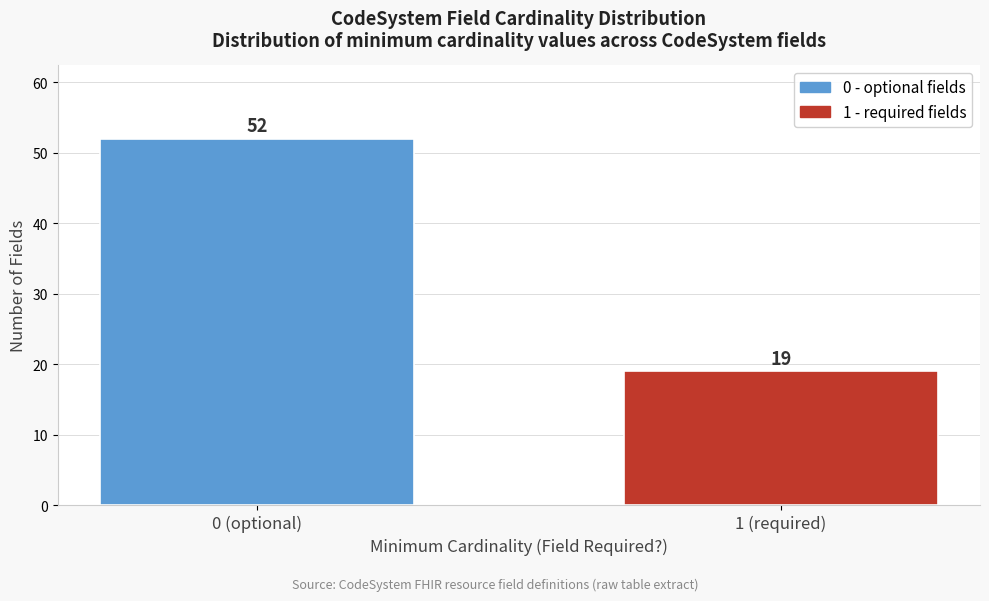

Reading left to right, transcribe all the data shown in this chart.

0 (optional)=52	1 (required)=19